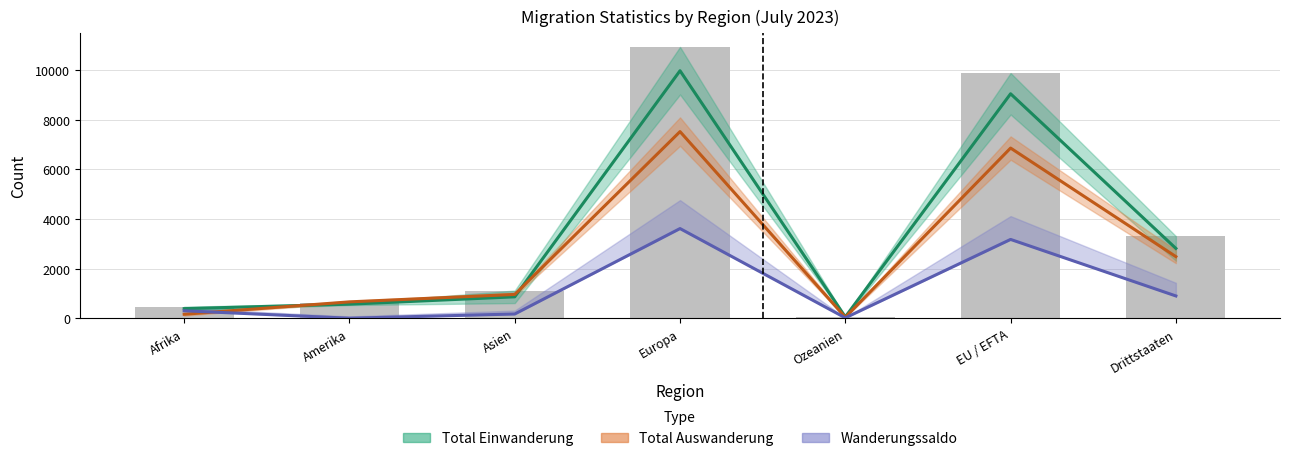

True or false: Total Einwanderung has a value of 464.0 at Afrika.

True